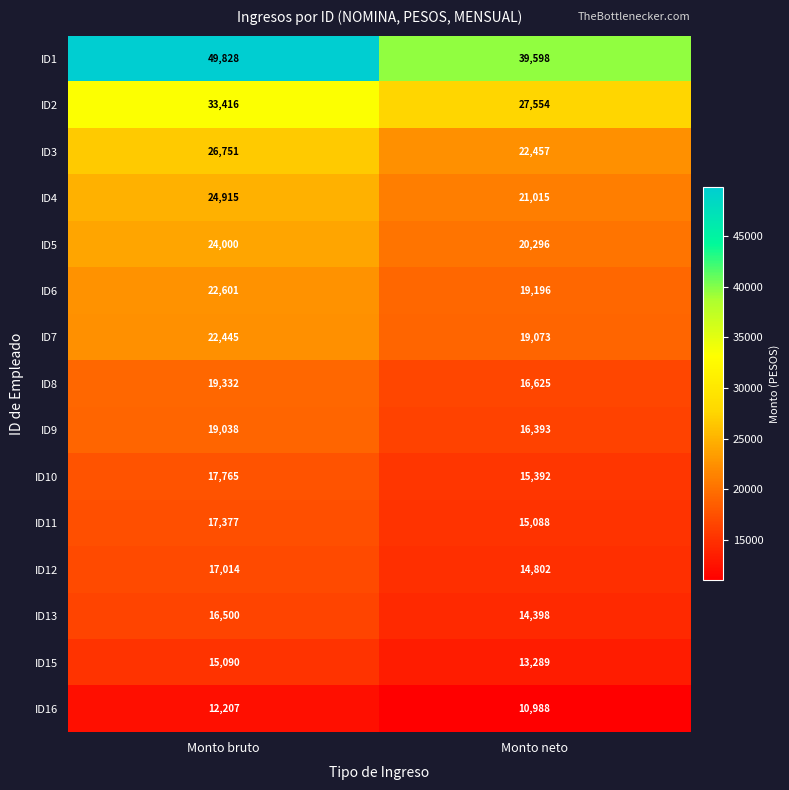

What is the difference between the maximum and minimum values in the ID13 series?

2102